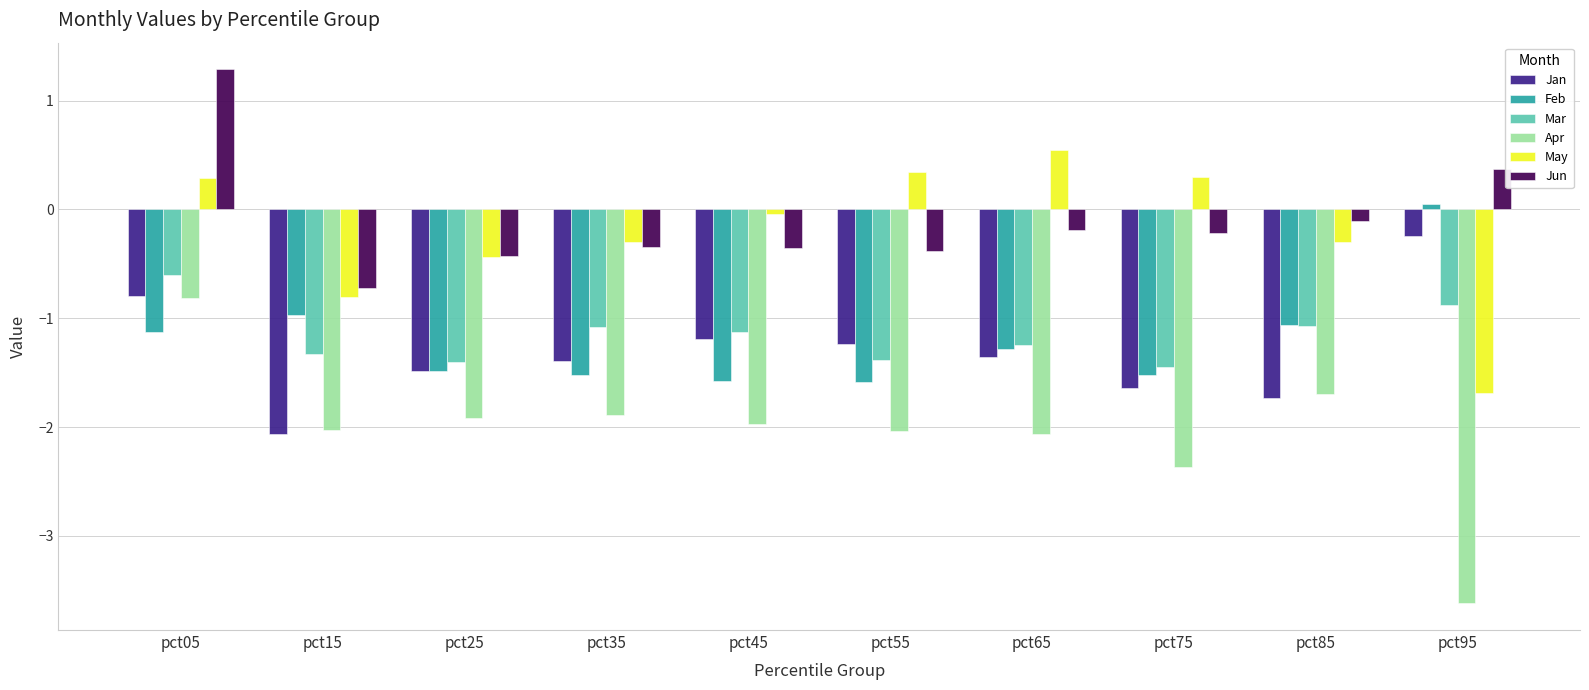

How many positive values does the Feb series have?

1